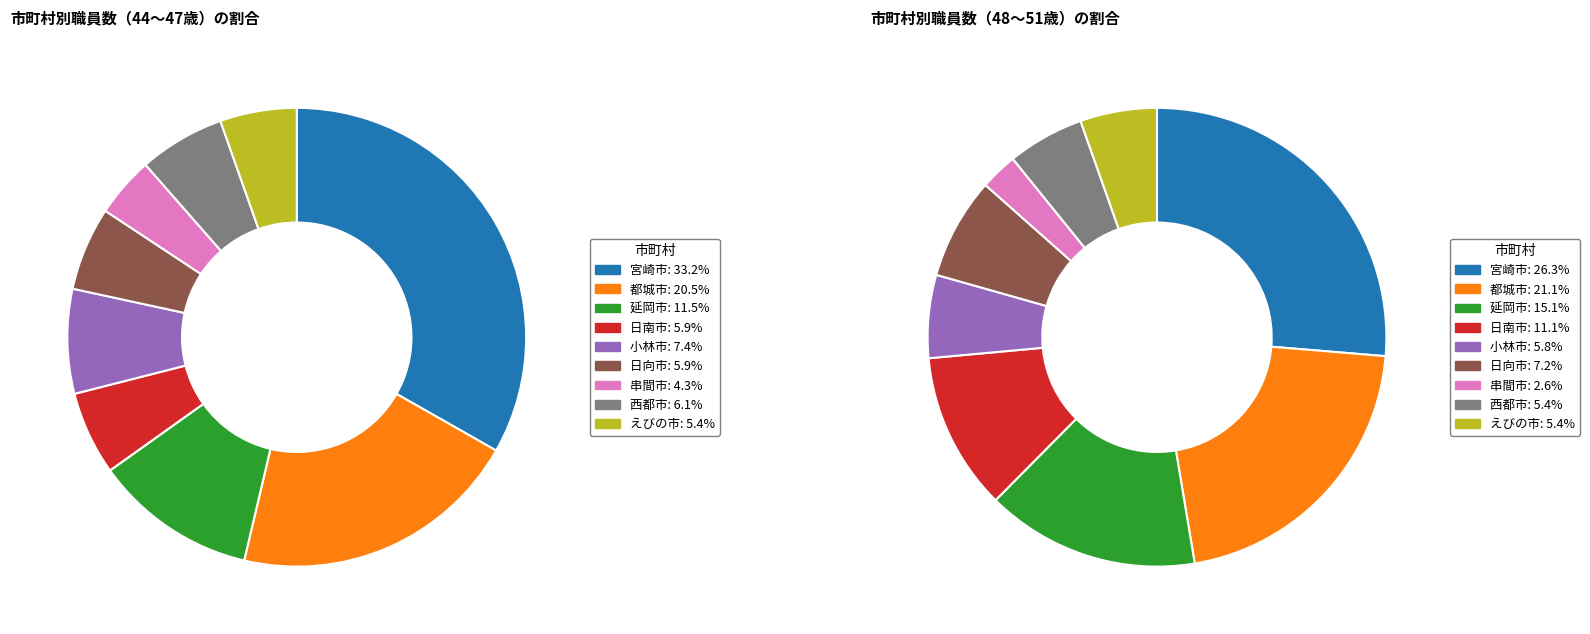

How many slices are in this pie chart?

9